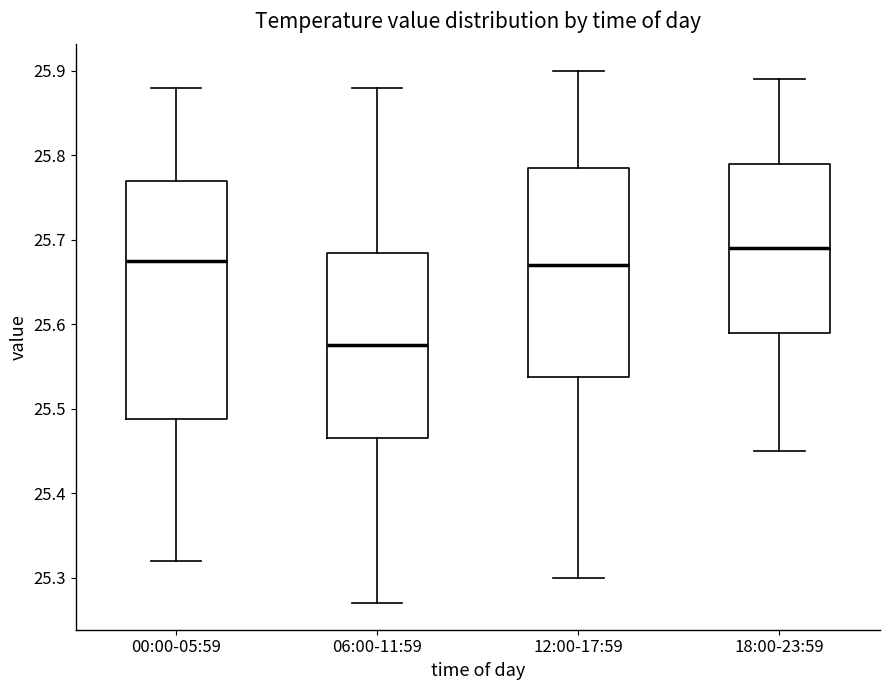

Which box has the lowest median line?

06:00-11:59